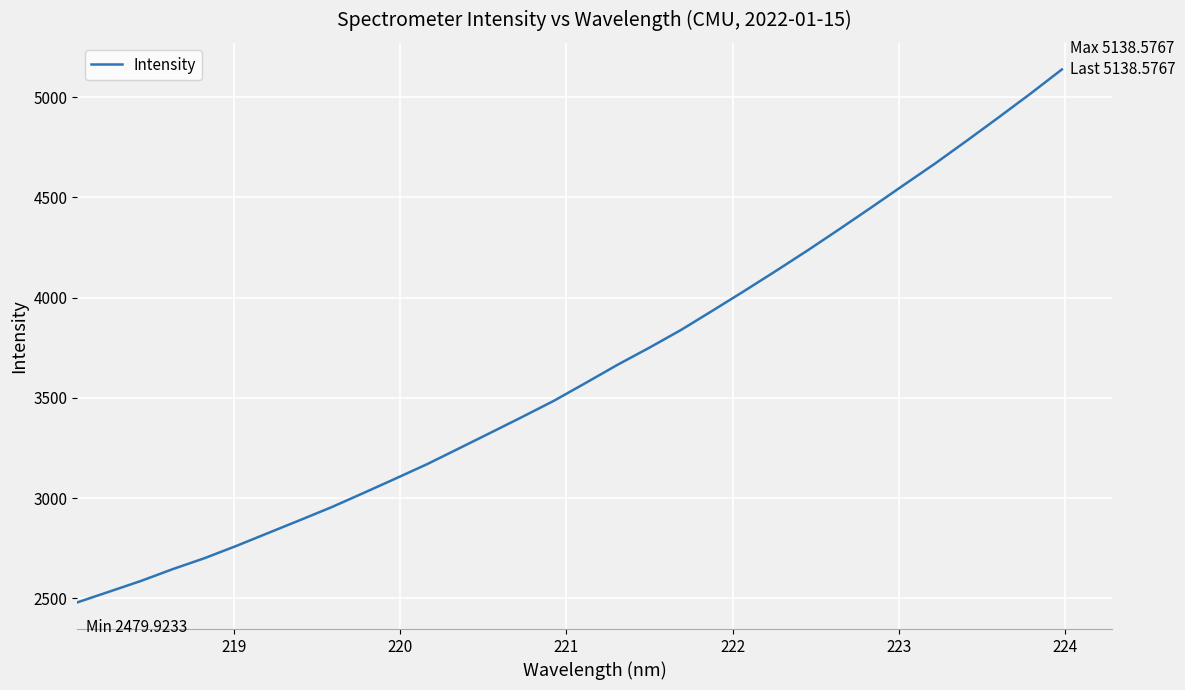

What is the minimum value shown in the chart?

2479.9